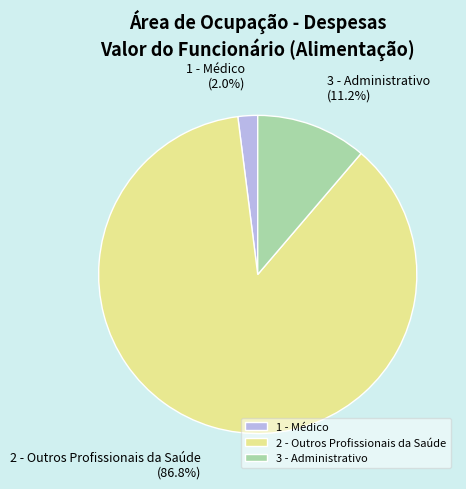

Do 1 - Médico and 2 - Outros Profissionais da Saúde together represent more than half of the pie?

Yes